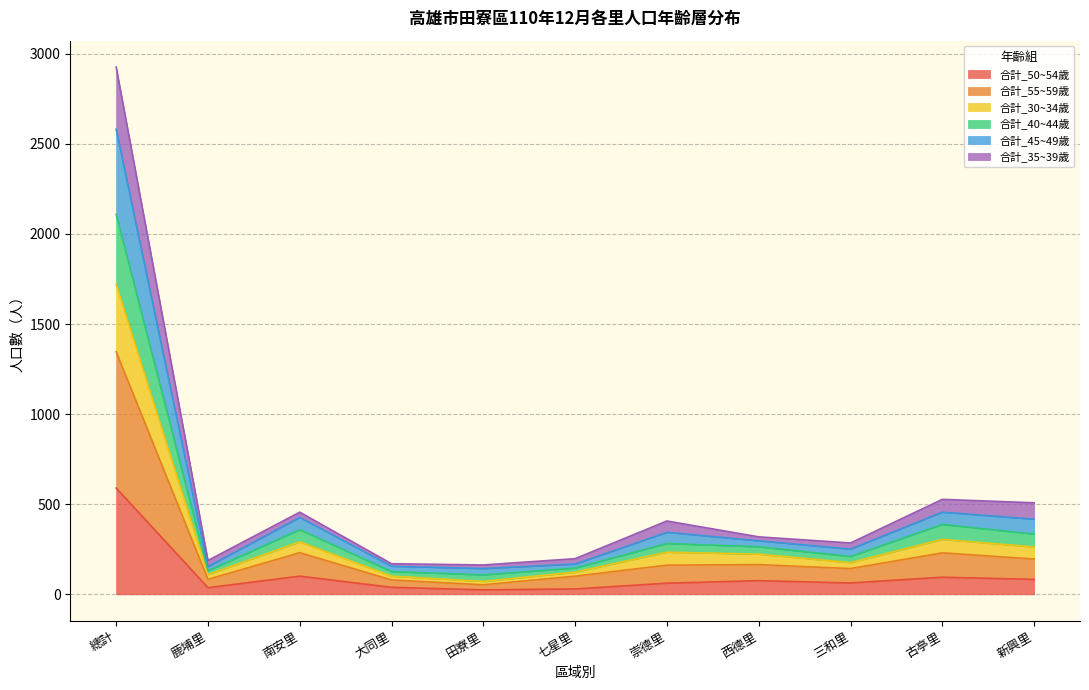

Does the chart display data point markers on the line(s)?

No